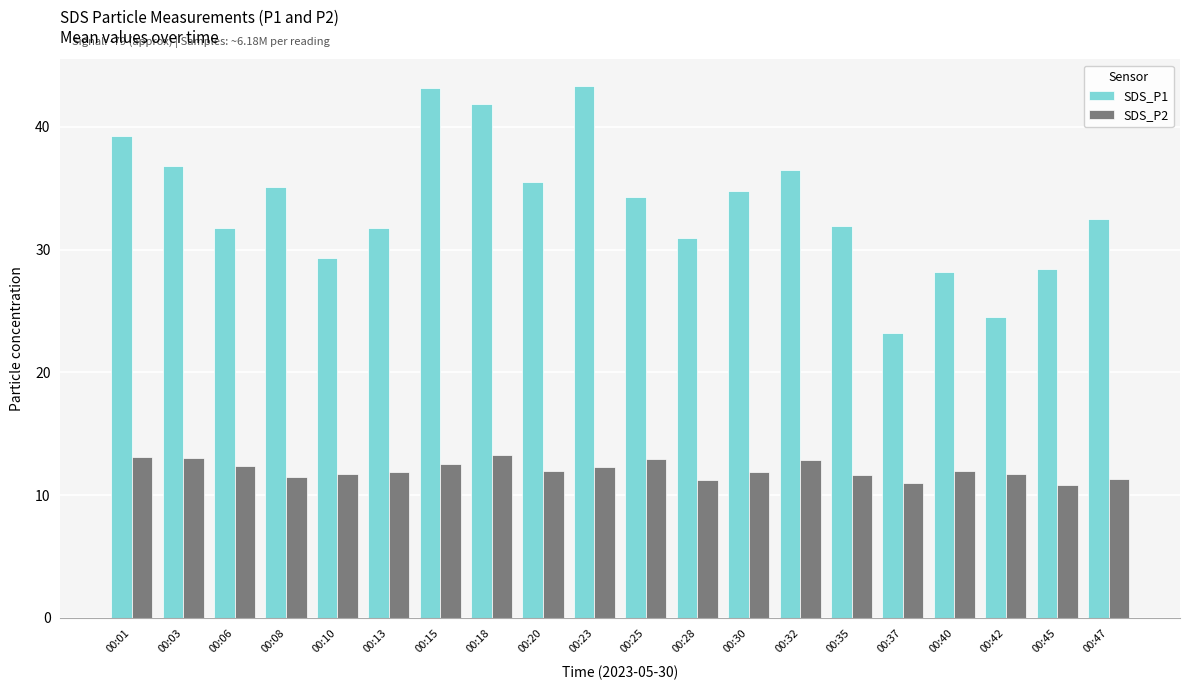

Does the chart contain any negative values?

No